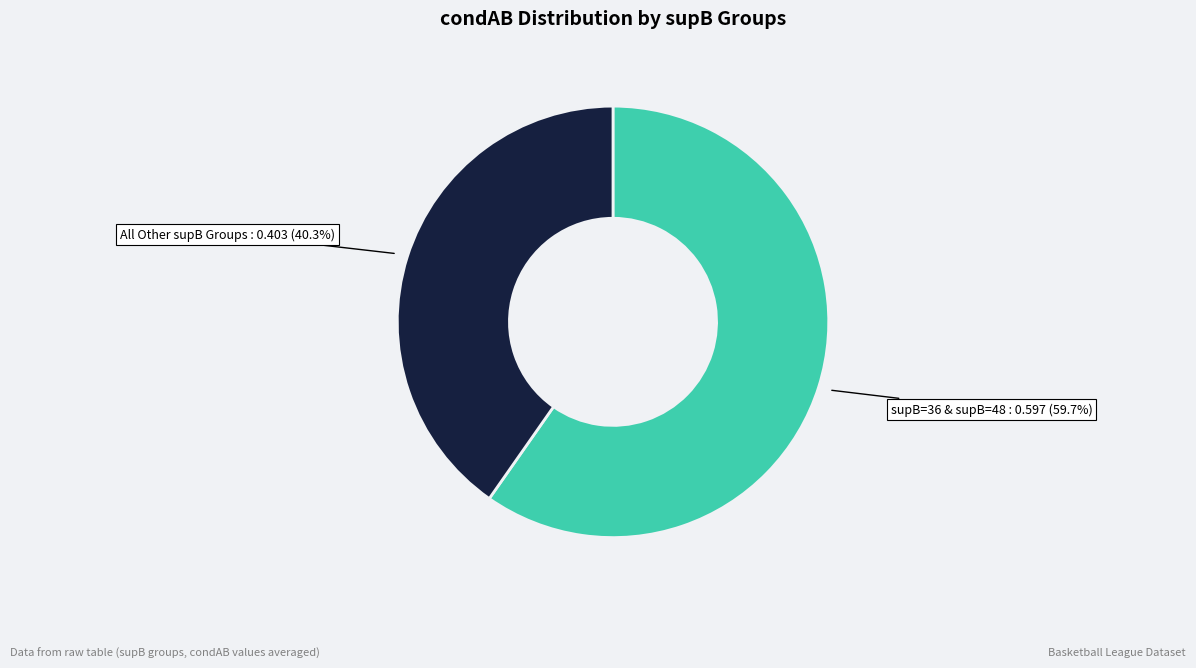

Rank the categories by value from lowest to highest.

All Other supB Groups, supB=36 & supB=48